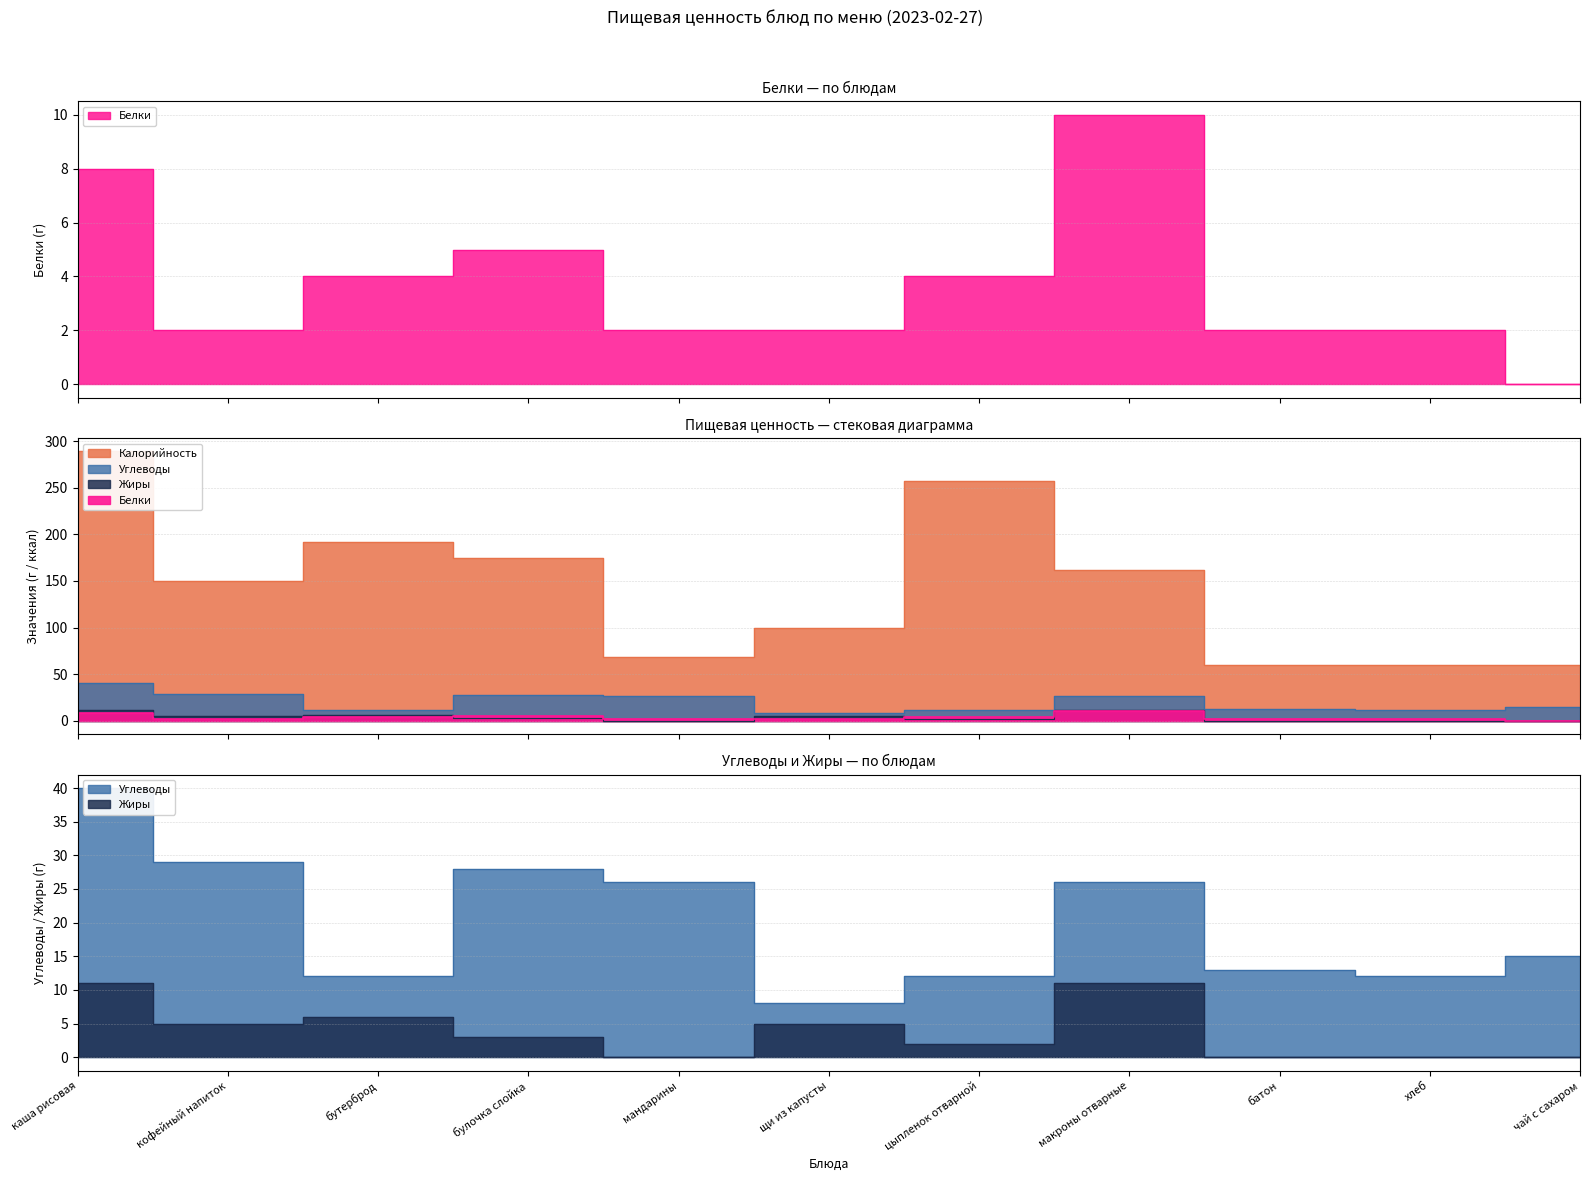

What is the value of the Углеводы point at the 1st from the left?

40